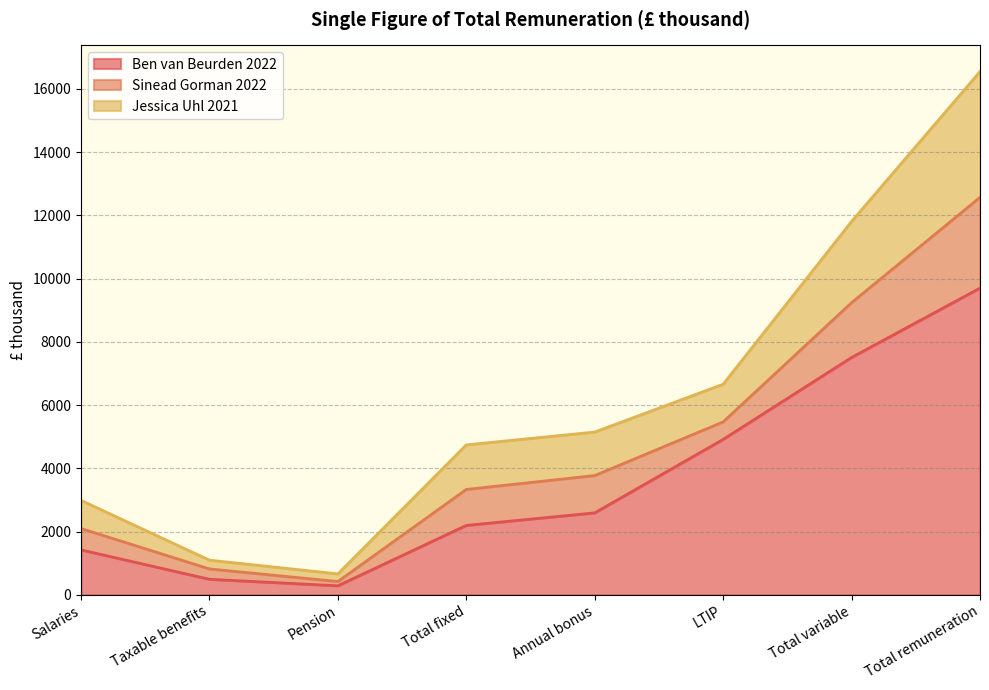

Is the value of Jessica Uhl 2021 at Total variable greater than the value of Ben van Beurden 2022 at Annual bonus?

Yes